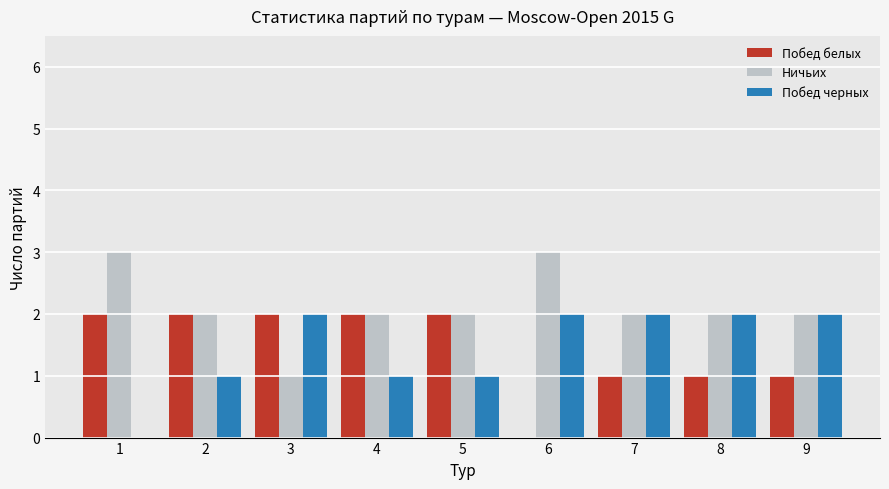

Does the chart contain stacked bars?

No